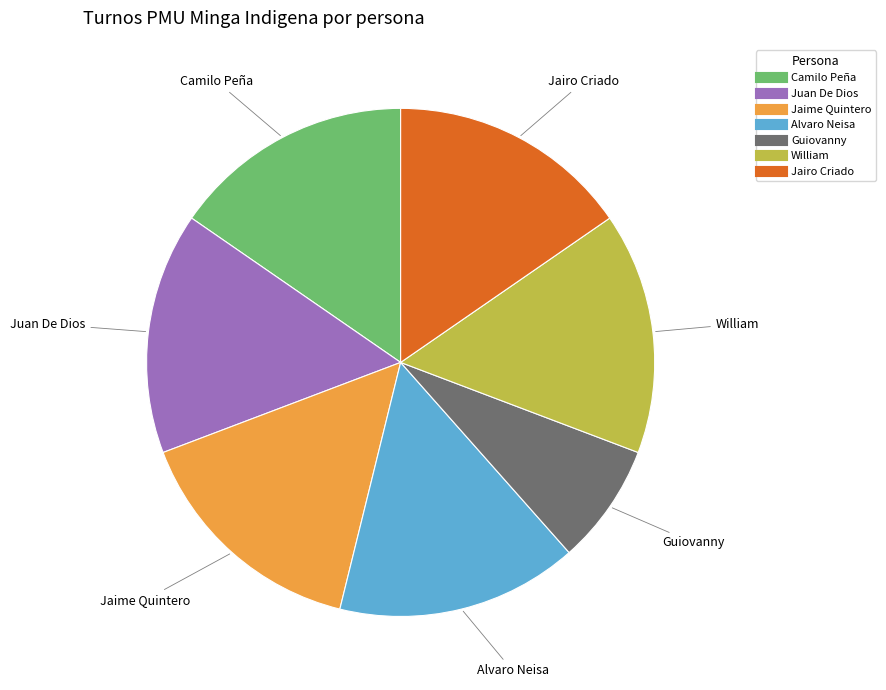

Which category has the smallest portion of the pie?

Guiovanny